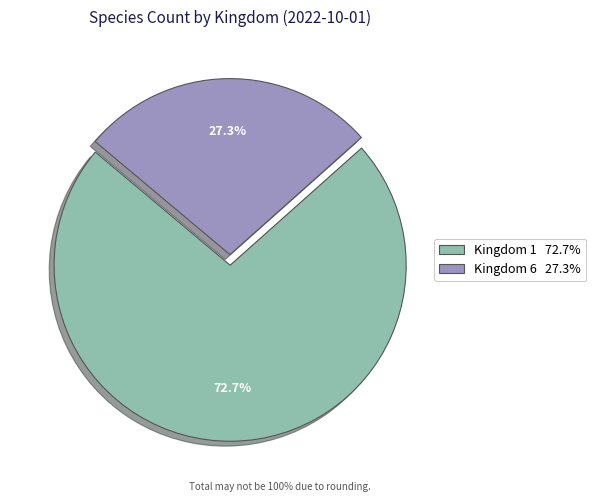

Is there any slice that represents more than half of the pie?

Yes